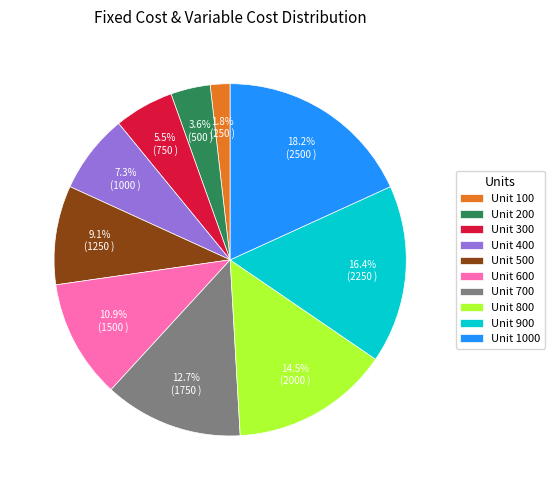

What percentage is NOT represented by Unit 200?

96.4%